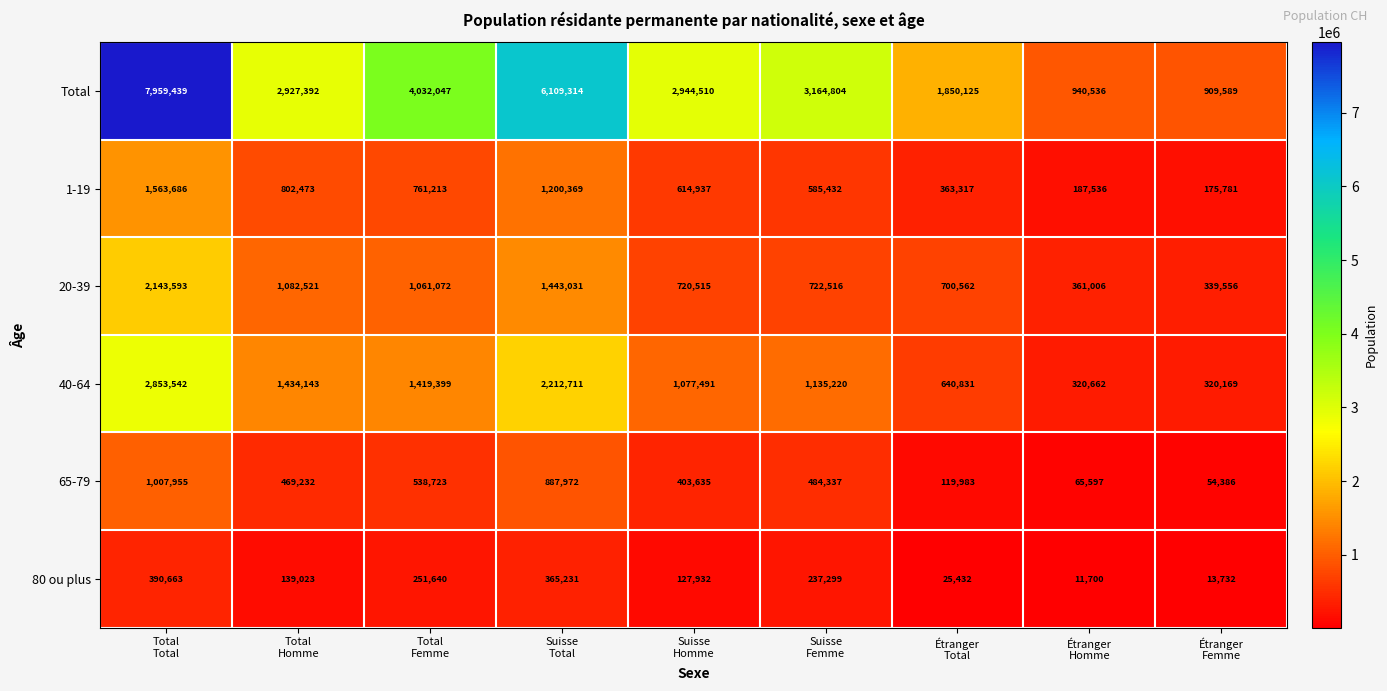

Count the Total values in the range 1850125 to 4032047.

5